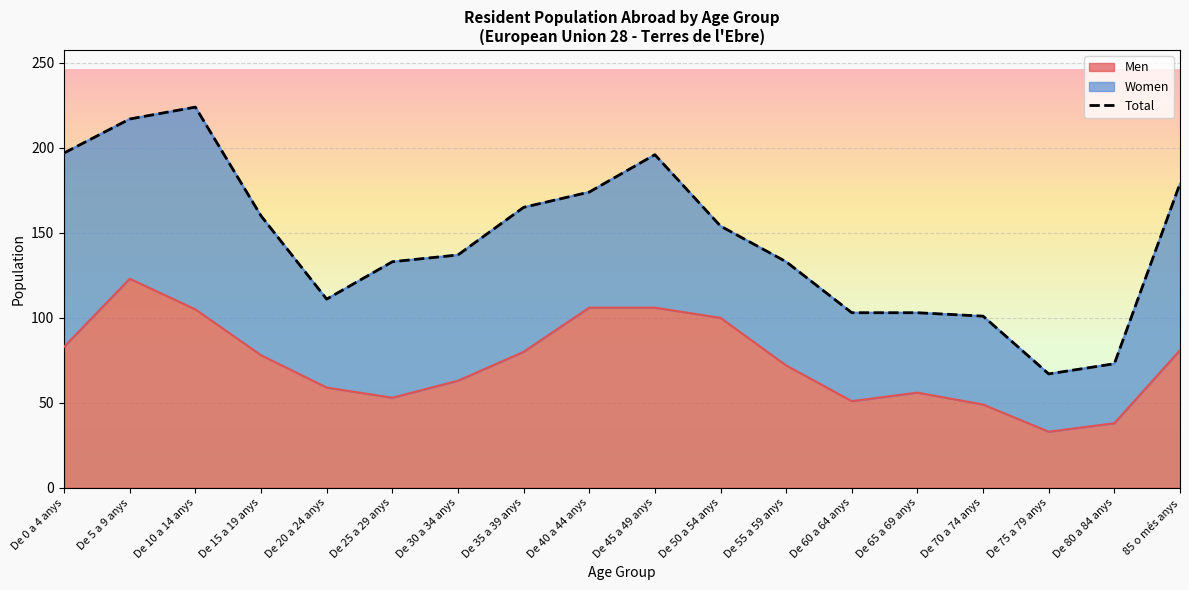

Reading left to right, what are all the values shown in this chart?

De 0 a 4 anys=197	De 5 a 9 anys=217	De 10 a 14 anys=224	De 15 a 19 anys=160	De 20 a 24 anys=111	De 25 a 29 anys=133	De 30 a 34 anys=137	De 35 a 39 anys=165	De 40 a 44 anys=174	De 45 a 49 anys=196	De 50 a 54 anys=154	De 55 a 59 anys=133	De 60 a 64 anys=103	De 65 a 69 anys=103	De 70 a 74 anys=101	De 75 a 79 anys=67	De 80 a 84 anys=73	85 o més anys=179